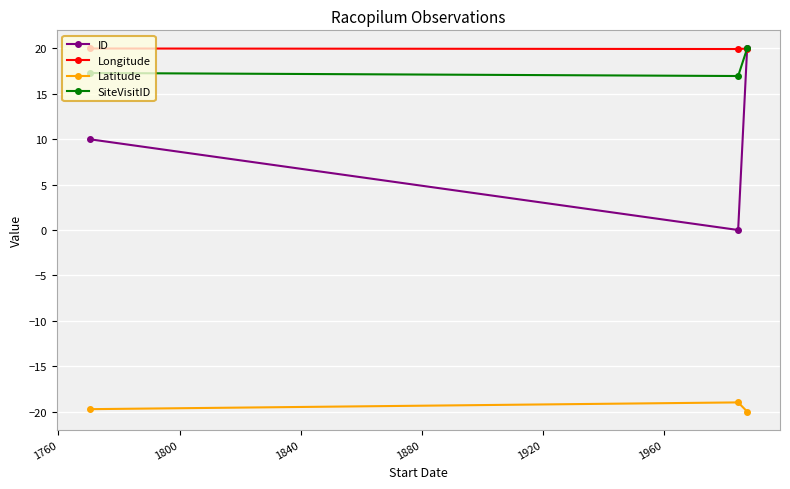

What is the value of the Latitude point at the 3rd from the left?

-20.0